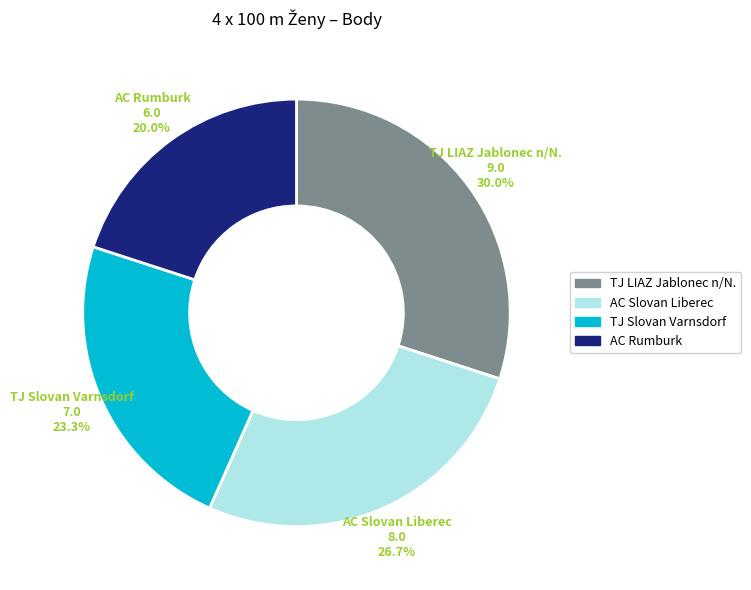

Is TJ LIAZ Jablonec n/N. the majority of the pie?

No